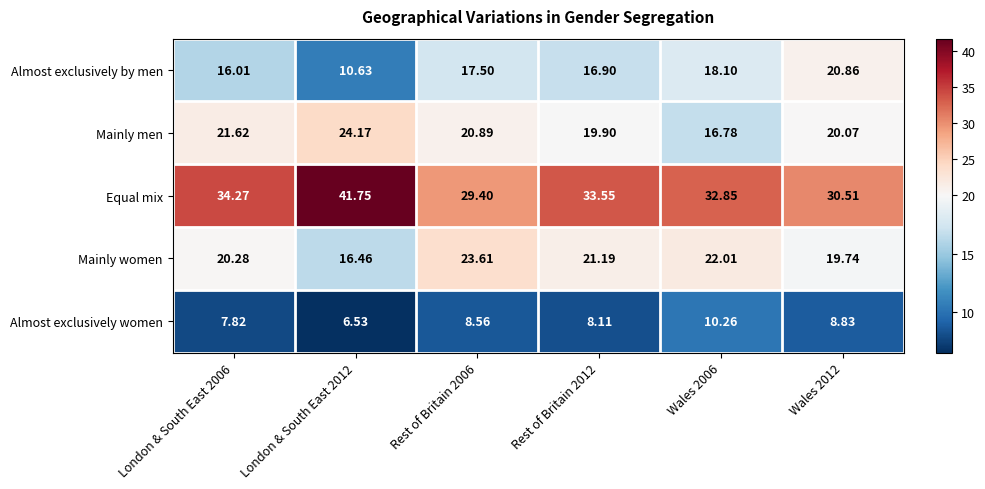

Count the number of data series in this chart.

5